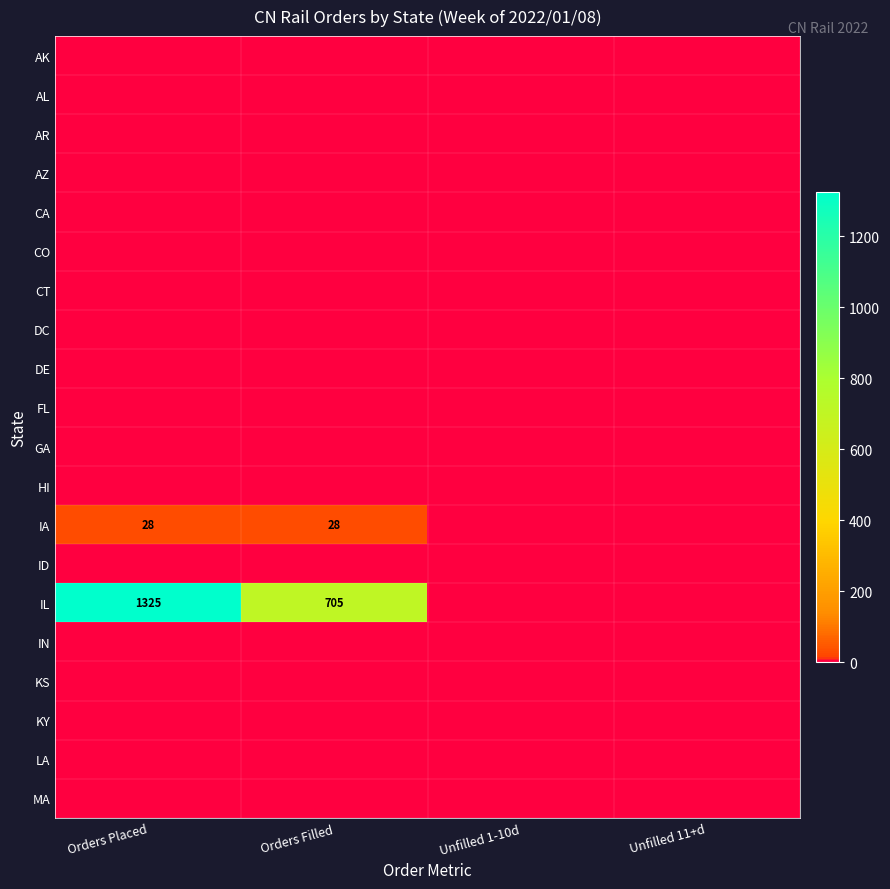

What is the maximum value shown in the chart?

1325